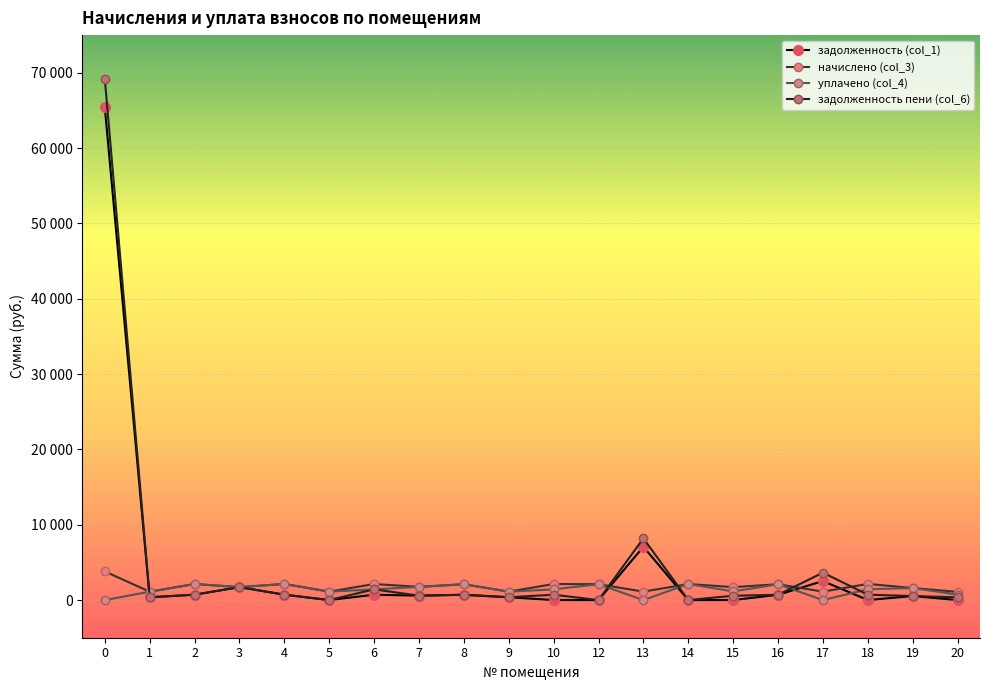

Which series has the largest total across all categories?

задолженность пени (col_6)